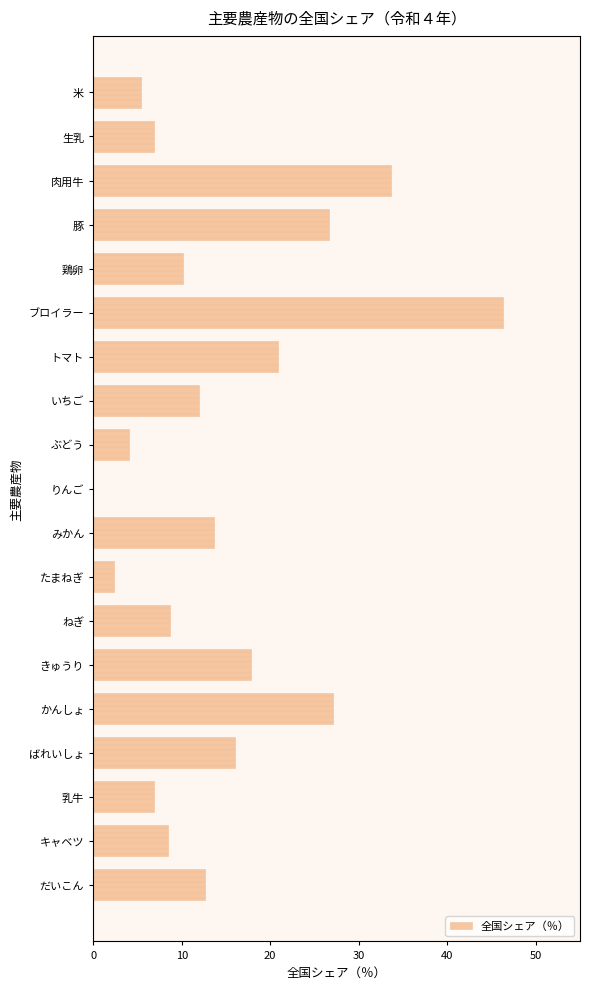

Where is the data nearest to the value 23?

トマト